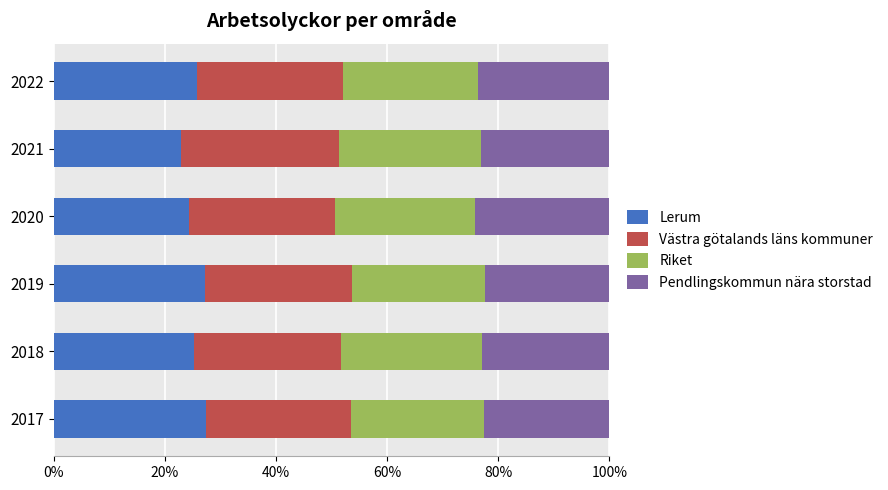

What is the highest value of the Lerum series?

27.4